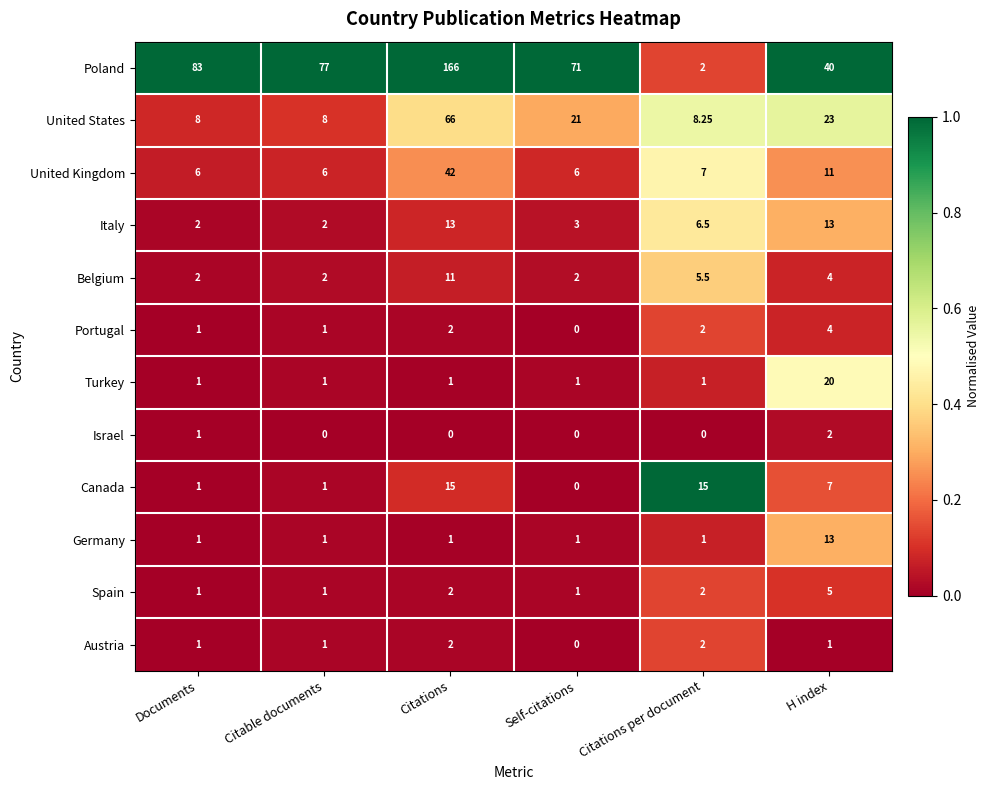

Is the value of Austria at Citable documents greater than the value of United States at Citations?

No